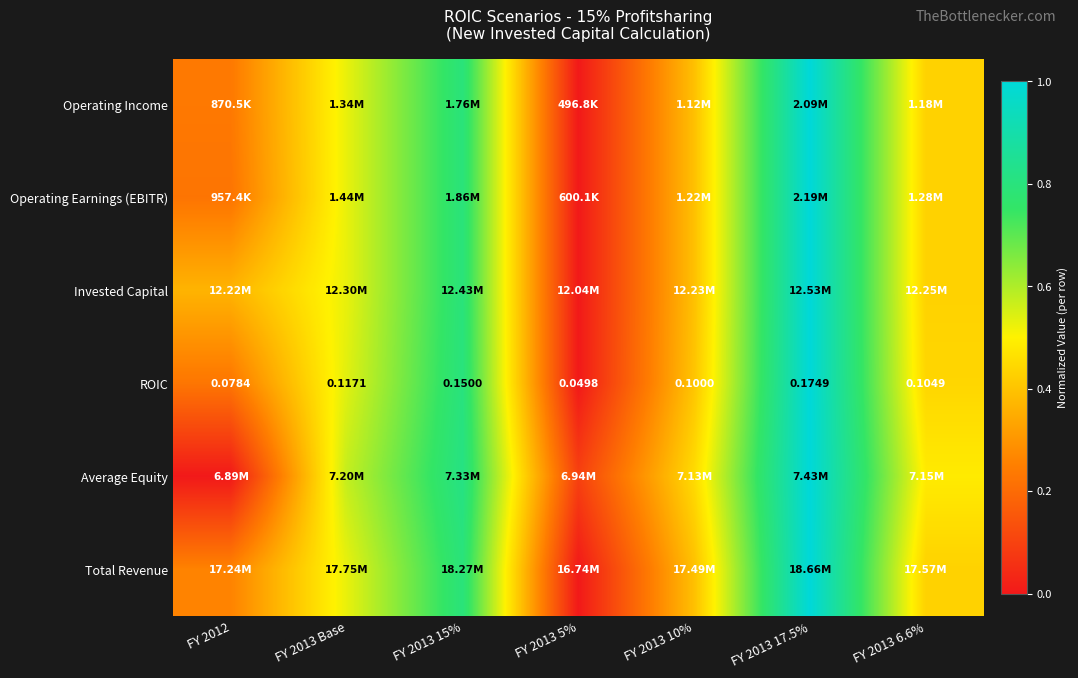

Between FY 2013 5% and FY 2013 15%, which is larger?

FY 2013 15%